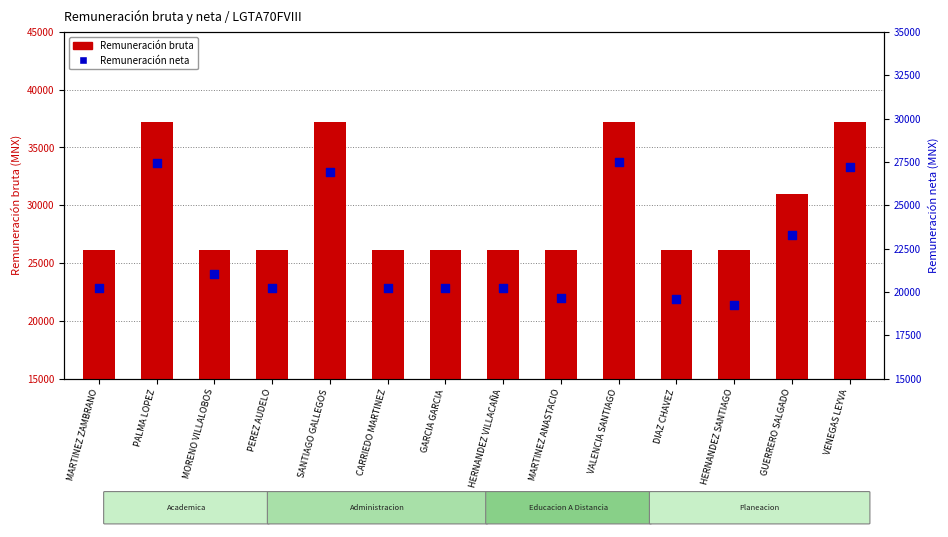

Which series has the largest Y range (max minus min)?

Remuneración bruta